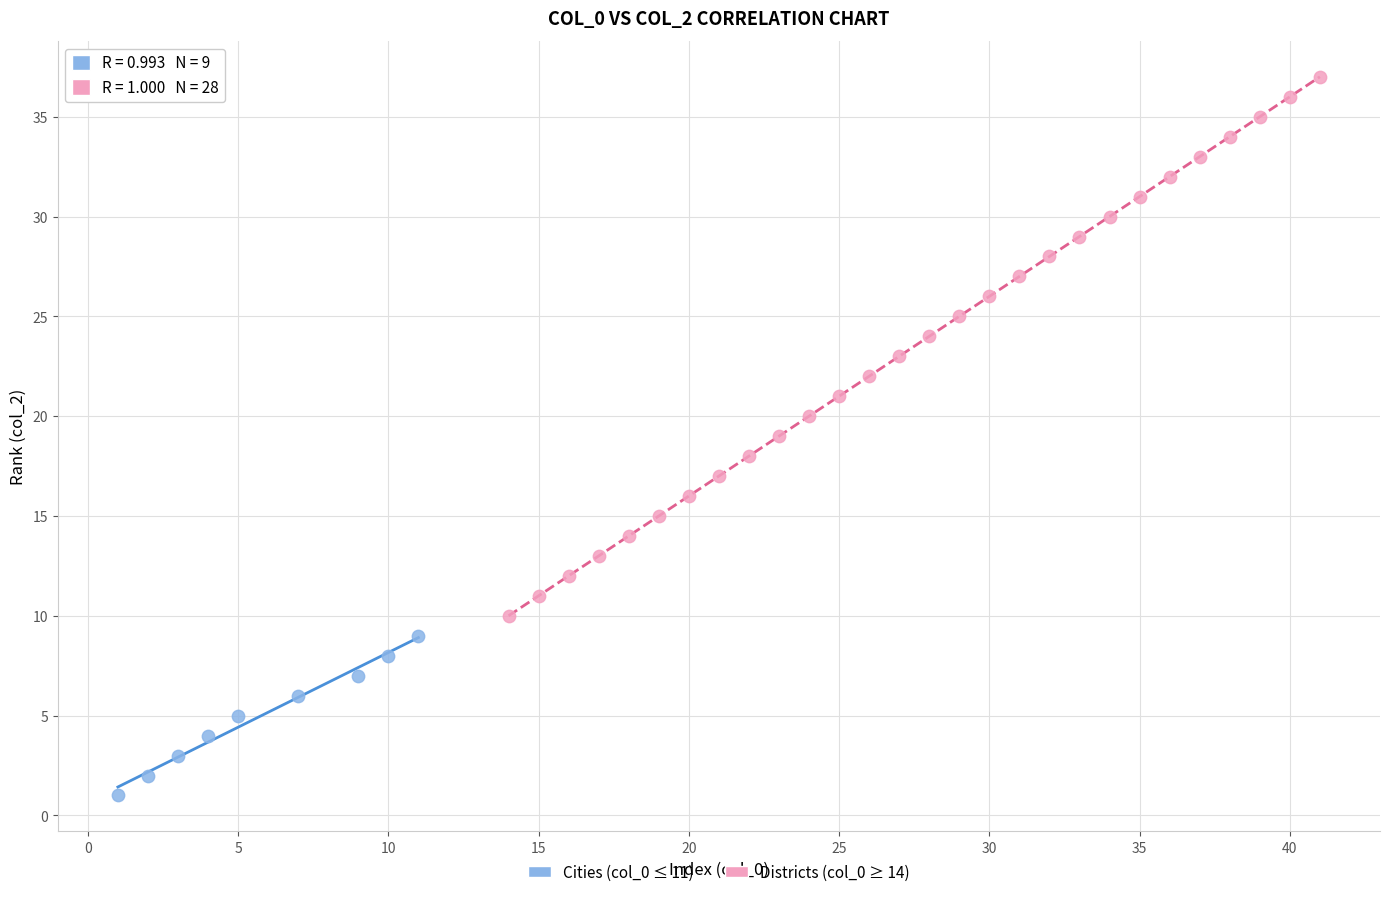

Which series contains the lowest Y value?

Cities (col_0 ≤ 11)